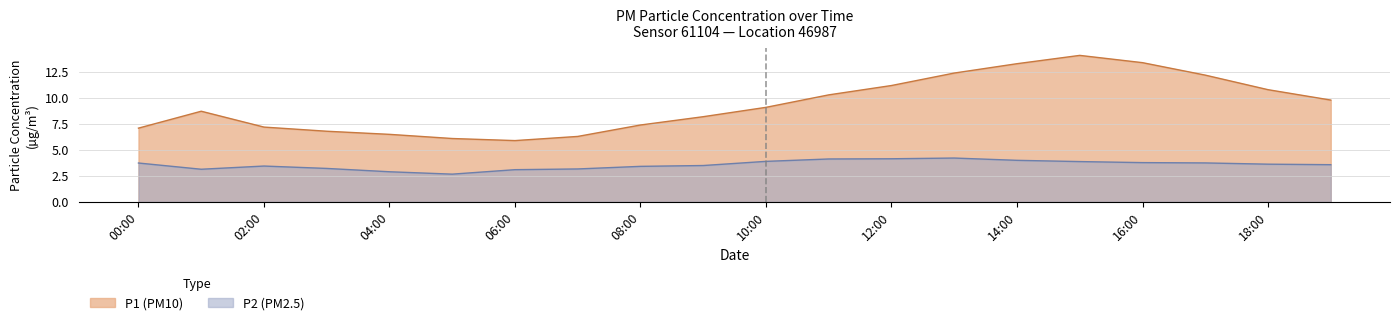

True or false: P2 has a value of 1.9 at 08:00.

False